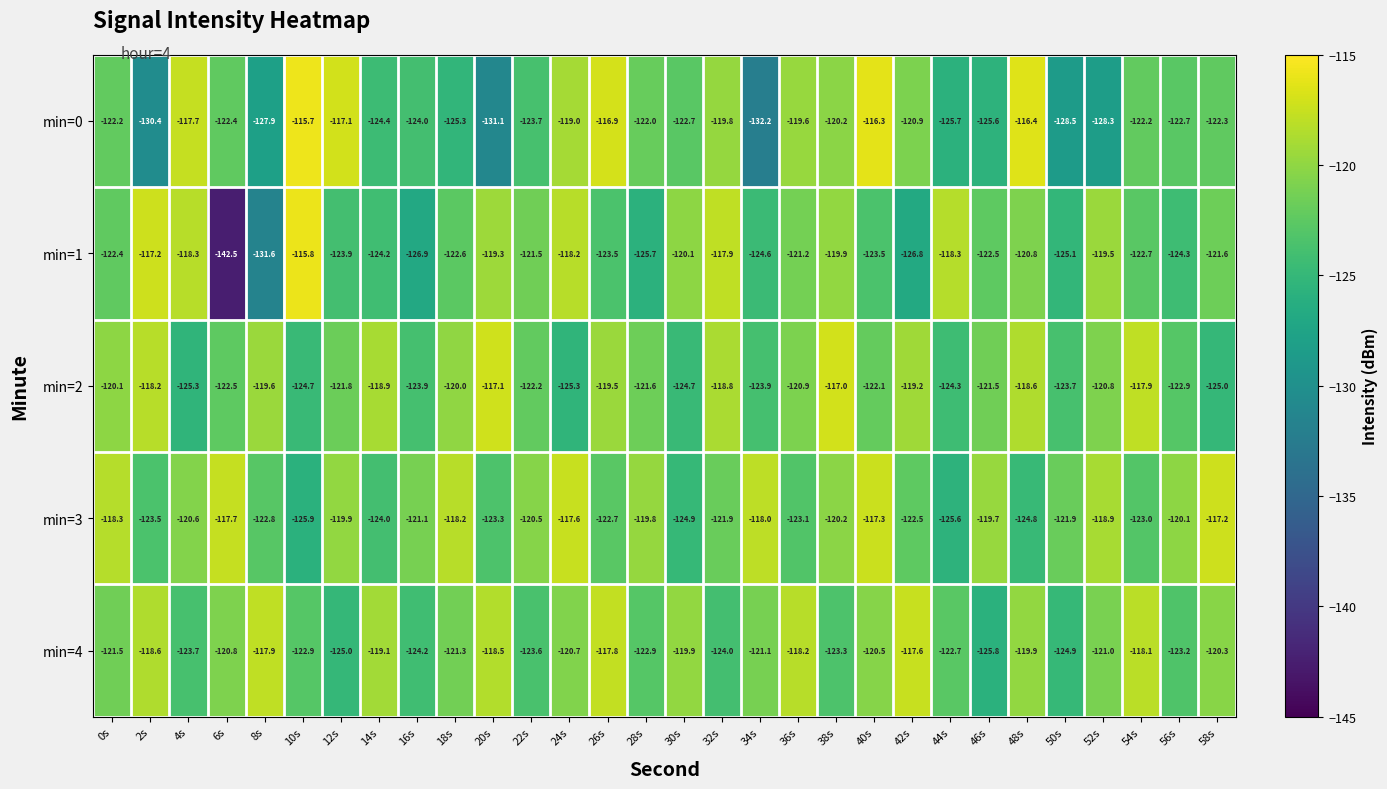

At which label does min=3 first exceed -120?

0s